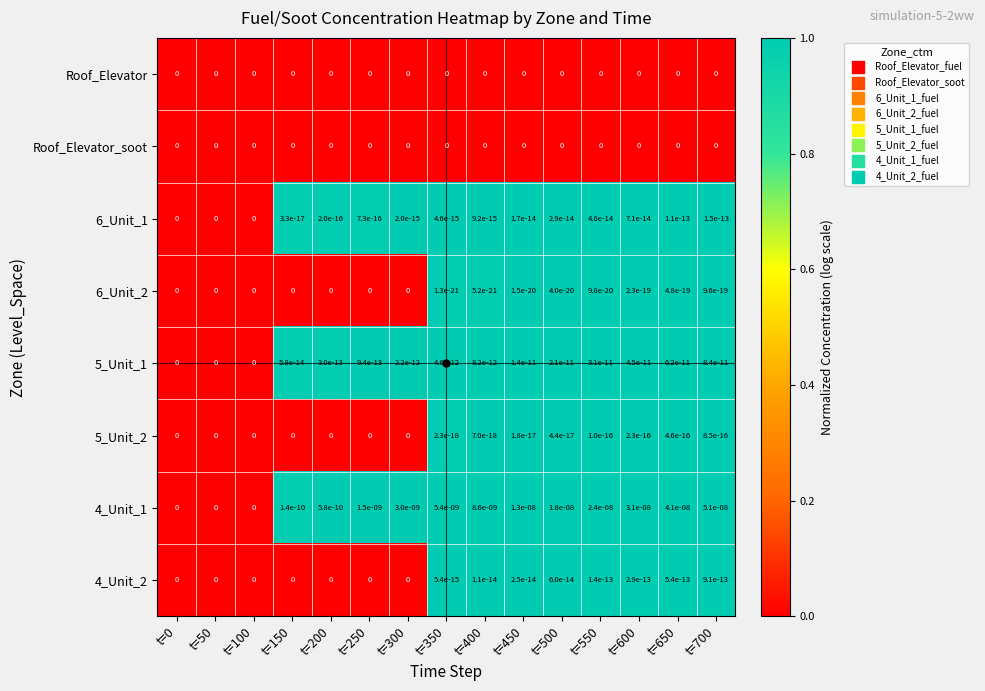

At which category is the sum across all series the highest?

t=700